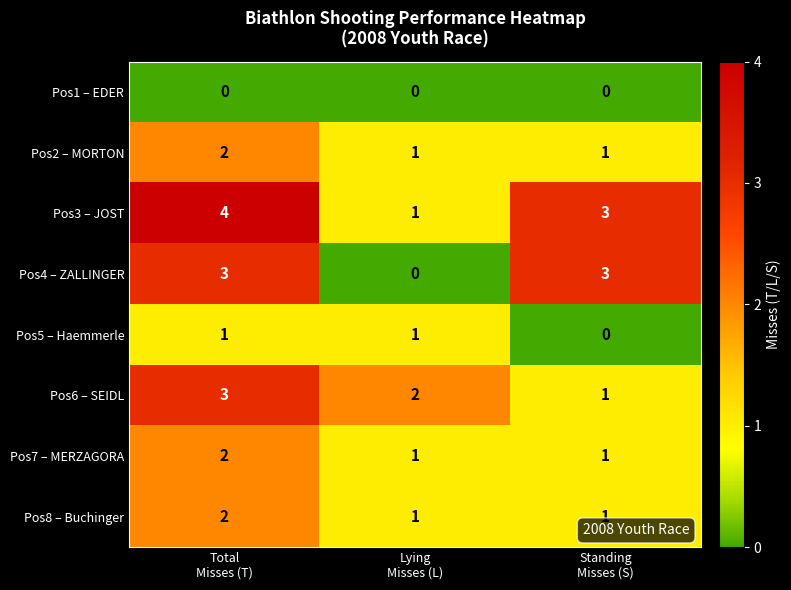

Reading right to left, extract all data points from this chart.

Pos1 – EDER: 0	0	0
Pos2 – MORTON: 1	1	2
Pos3 – JOST: 3	1	4
Pos4 – ZALLINGER: 3	0	3
Pos5 – Haemmerle: 0	1	1
Pos6 – SEIDL: 1	2	3
Pos7 – MERZAGORA: 1	1	2
Pos8 – Buchinger: 1	1	2